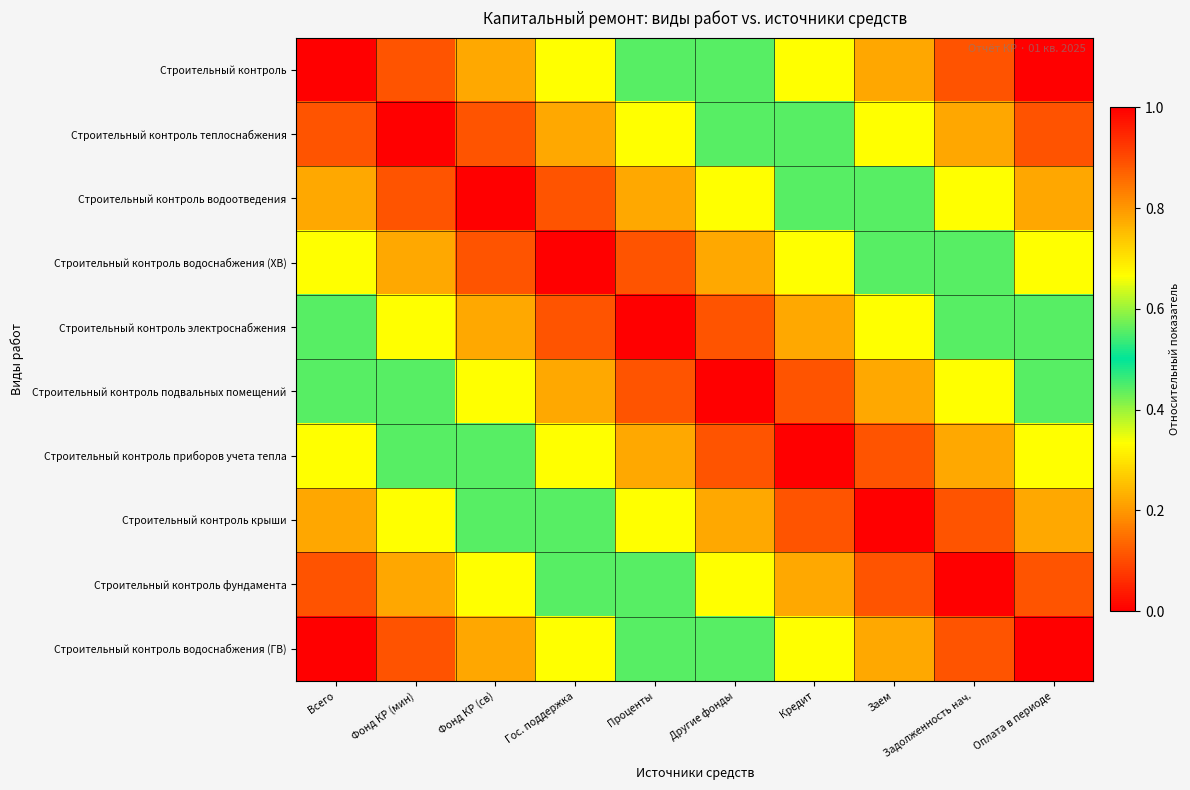

Reading left to right, extract all data points from this chart.

Строительный контроль: Всего=0.0	Фонд КР (мин)=0.1	Фонд КР (св)=0.2	Гос. поддержка=0.3	Проценты=0.4	Другие фонды=0.6	Кредит=0.7	Заем=0.8	Задолженность нач.=0.9	Оплата в периоде=1.0
Строительный контроль теплоснабжения: Всего=0.1	Фонд КР (мин)=0.0	Фонд КР (св)=0.1	Гос. поддержка=0.2	Проценты=0.3	Другие фонды=0.4	Кредит=0.6	Заем=0.7	Задолженность нач.=0.8	Оплата в периоде=0.9
Строительный контроль водоотведения: Всего=0.2	Фонд КР (мин)=0.1	Фонд КР (св)=0.0	Гос. поддержка=0.1	Проценты=0.2	Другие фонды=0.3	Кредит=0.4	Заем=0.6	Задолженность нач.=0.7	Оплата в периоде=0.8
Строительный контроль водоснабжения (ХВ): Всего=0.3	Фонд КР (мин)=0.2	Фонд КР (св)=0.1	Гос. поддержка=0.0	Проценты=0.1	Другие фонды=0.2	Кредит=0.3	Заем=0.4	Задолженность нач.=0.6	Оплата в периоде=0.7
Строительный контроль электроснабжения: Всего=0.4	Фонд КР (мин)=0.3	Фонд КР (св)=0.2	Гос. поддержка=0.1	Проценты=0.0	Другие фонды=0.1	Кредит=0.2	Заем=0.3	Задолженность нач.=0.4	Оплата в периоде=0.6
Строительный контроль подвальных помещений: Всего=0.6	Фонд КР (мин)=0.4	Фонд КР (св)=0.3	Гос. поддержка=0.2	Проценты=0.1	Другие фонды=0.0	Кредит=0.1	Заем=0.2	Задолженность нач.=0.3	Оплата в периоде=0.4
Строительный контроль приборов учета тепла: Всего=0.7	Фонд КР (мин)=0.6	Фонд КР (св)=0.4	Гос. поддержка=0.3	Проценты=0.2	Другие фонды=0.1	Кредит=0.0	Заем=0.1	Задолженность нач.=0.2	Оплата в периоде=0.3
Строительный контроль крыши: Всего=0.8	Фонд КР (мин)=0.7	Фонд КР (св)=0.6	Гос. поддержка=0.4	Проценты=0.3	Другие фонды=0.2	Кредит=0.1	Заем=0.0	Задолженность нач.=0.1	Оплата в периоде=0.2
Строительный контроль фундамента: Всего=0.9	Фонд КР (мин)=0.8	Фонд КР (св)=0.7	Гос. поддержка=0.6	Проценты=0.4	Другие фонды=0.3	Кредит=0.2	Заем=0.1	Задолженность нач.=0.0	Оплата в периоде=0.1
Строительный контроль водоснабжения (ГВ): Всего=1.0	Фонд КР (мин)=0.9	Фонд КР (св)=0.8	Гос. поддержка=0.7	Проценты=0.6	Другие фонды=0.4	Кредит=0.3	Заем=0.2	Задолженность нач.=0.1	Оплата в периоде=0.0